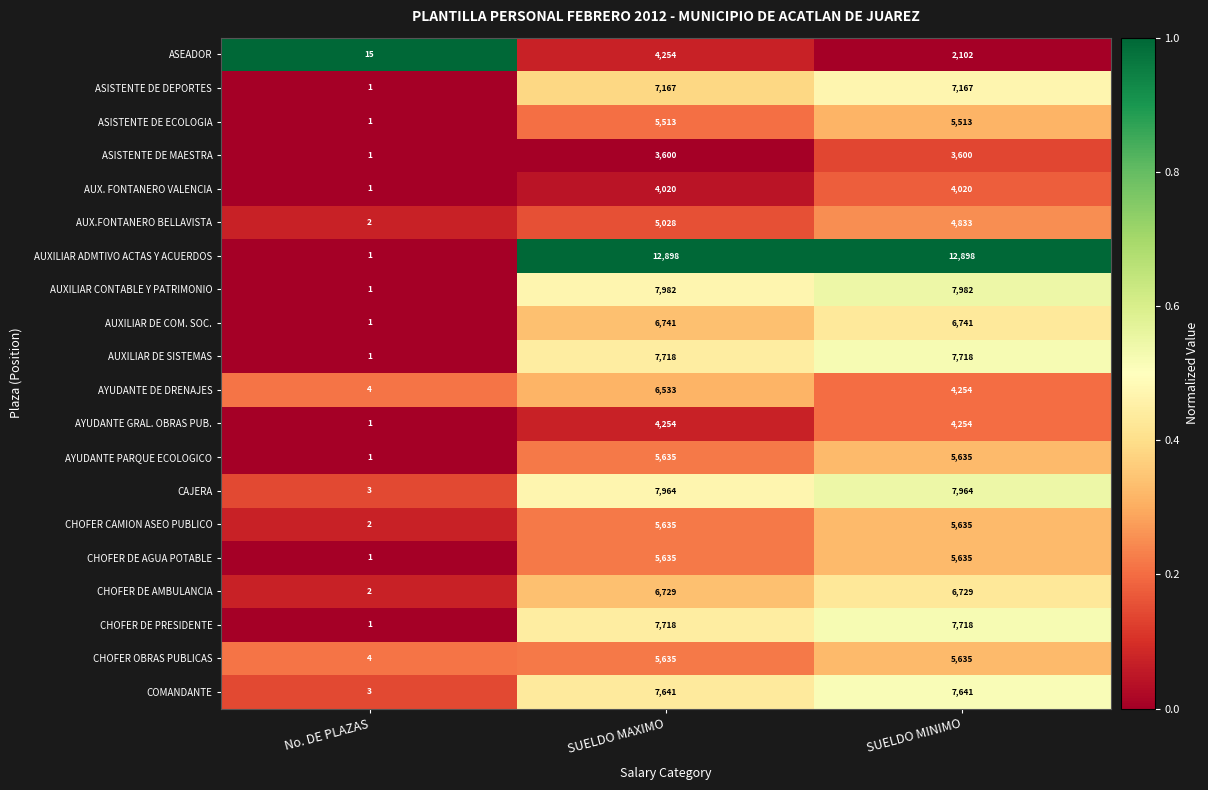

What is the difference between the maximum and minimum values in the CAJERA series?

7961